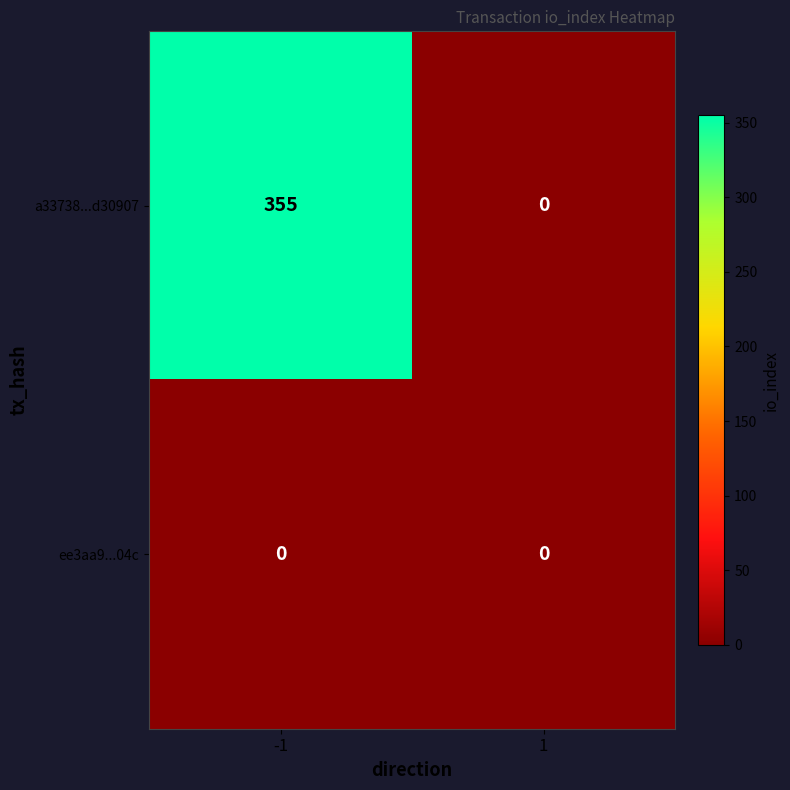

What is the maximum value for a33738...d30907?

355